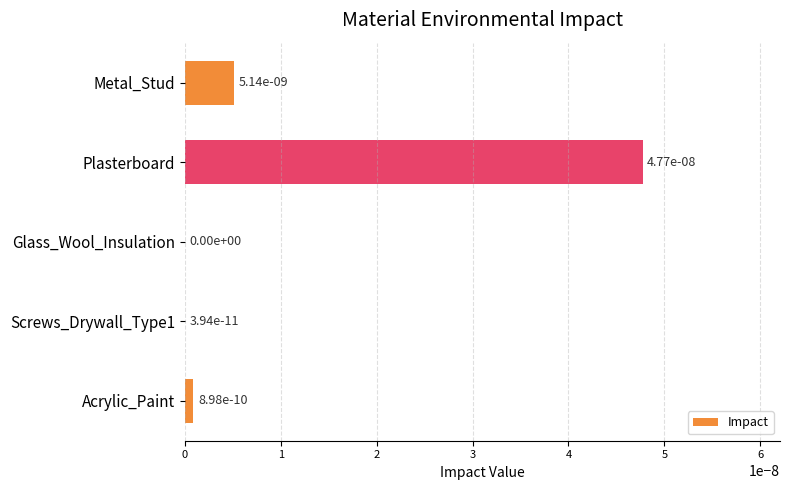

Is it true that the value at Glass_Wool_Insulation is 0.0?

True